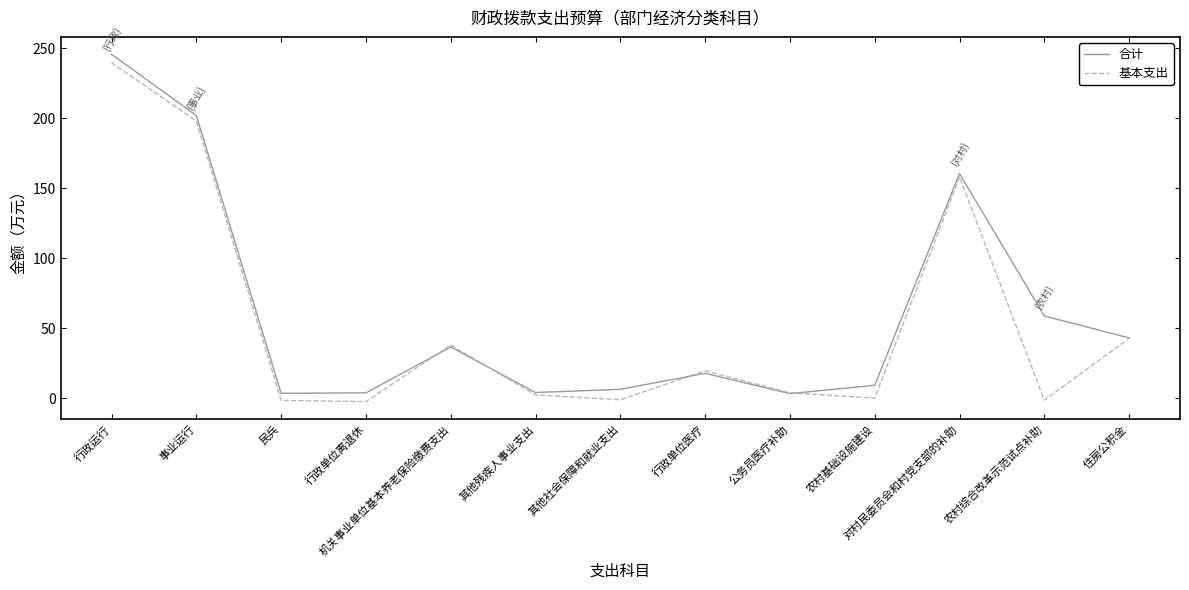

What is the spread (max minus min) of values at 民兵?

5.0